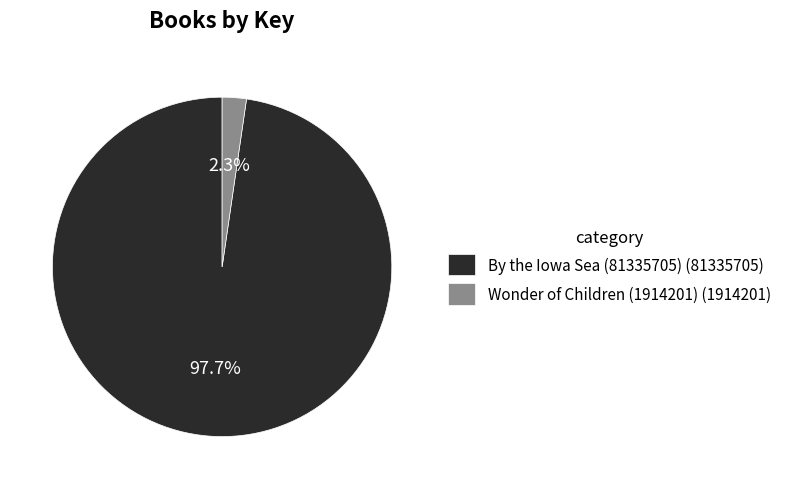

What is the total percentage of By the Iowa Sea (81335705) and Wonder of Children (1914201)?

100.0%